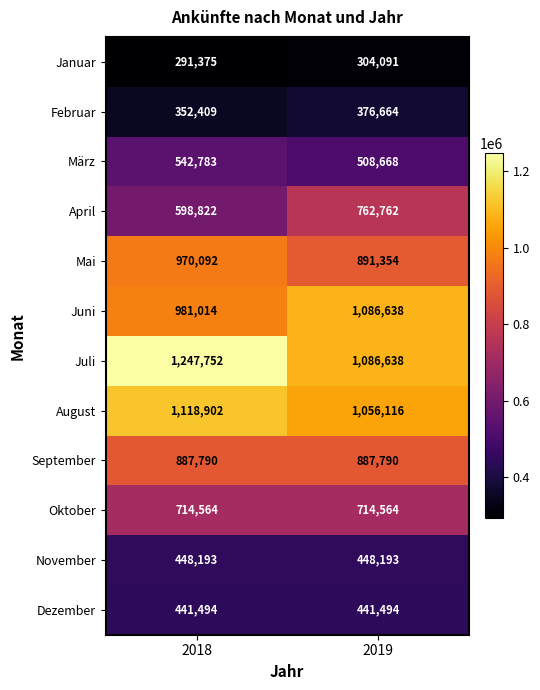

The März series shows 508668 at 2019. True or false?

True